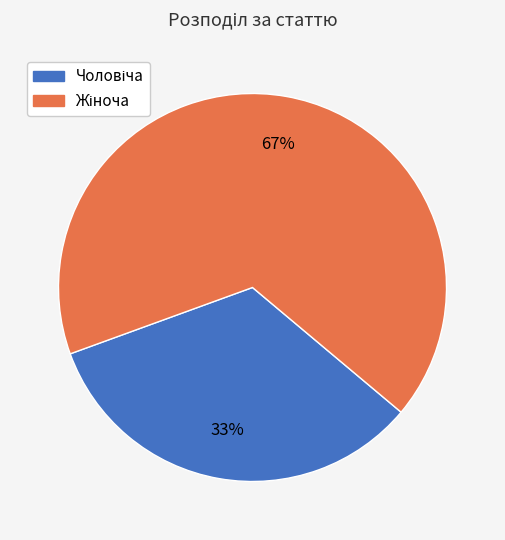

Is there a majority slice in this chart?

Yes